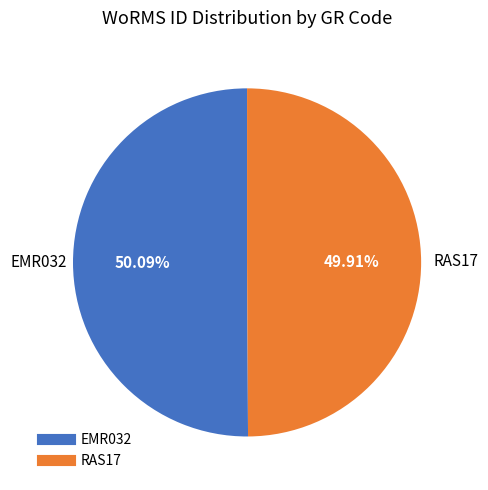

How many segments does this pie chart have?

2